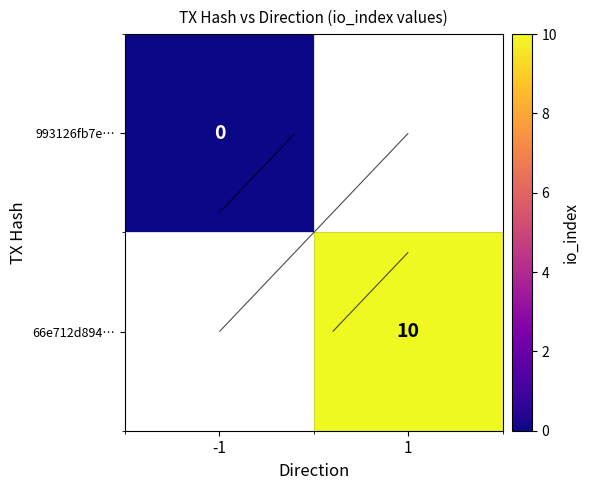

The 993126fb7e… series shows 0.0 at -1. True or false?

True